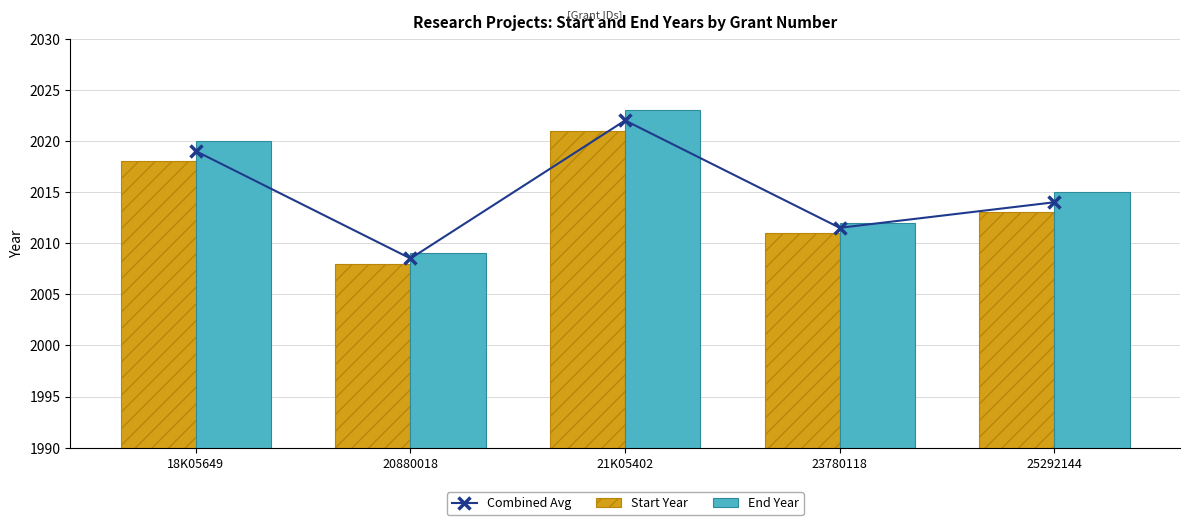

The Combined Avg series shows 2994.2 at 23780118. True or false?

False